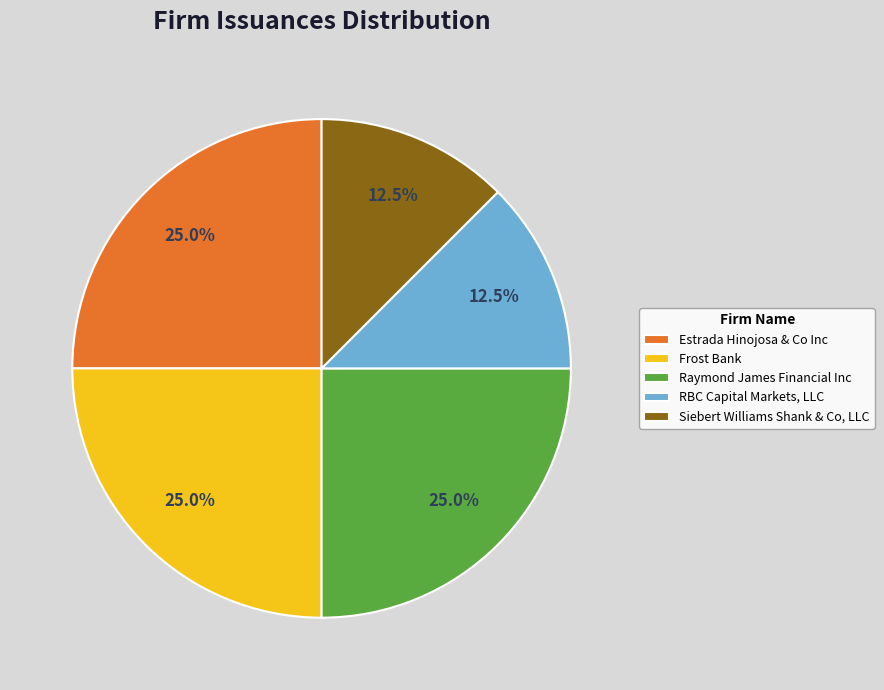

Is it true that Raymond James Financial Inc is 25% of the pie?

True